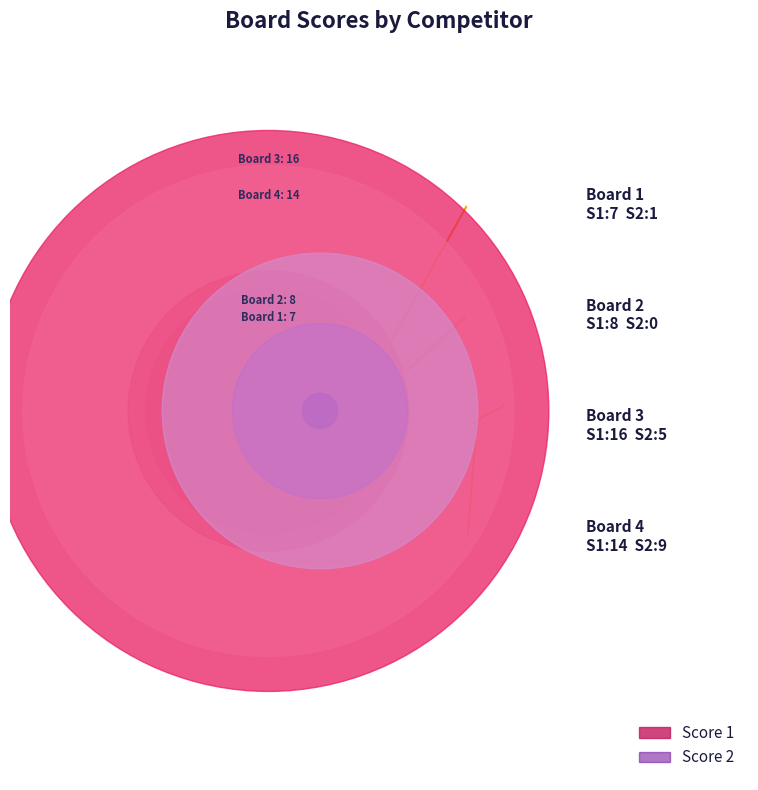

Reading left to right, extract all data points from this chart.

Score 1: 7	8	16	14
Score 2: 1	0	5	9